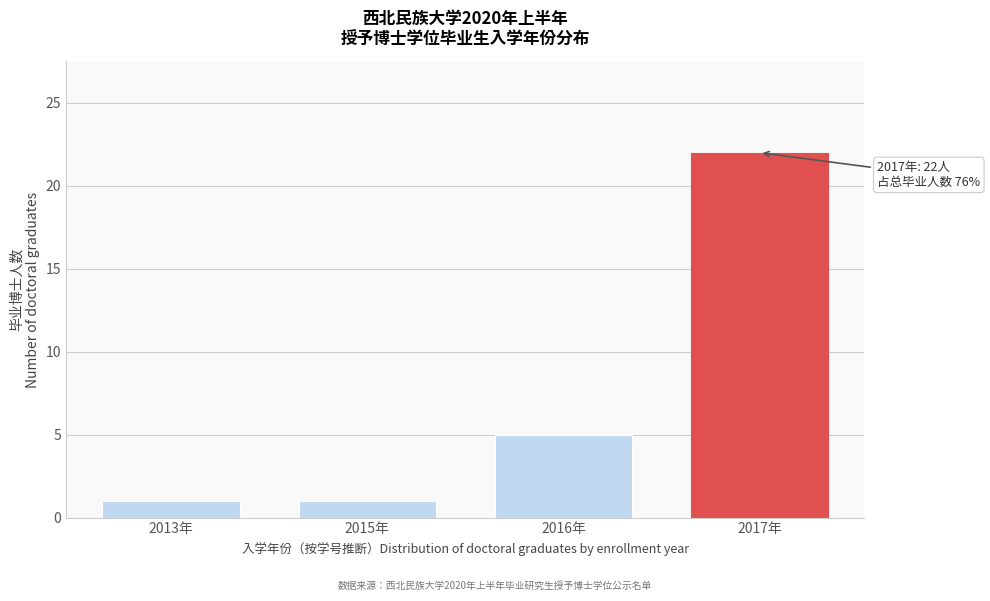

Reading right to left, list all the values displayed in this chart.

2017年=22	2016年=5	2015年=1	2013年=1